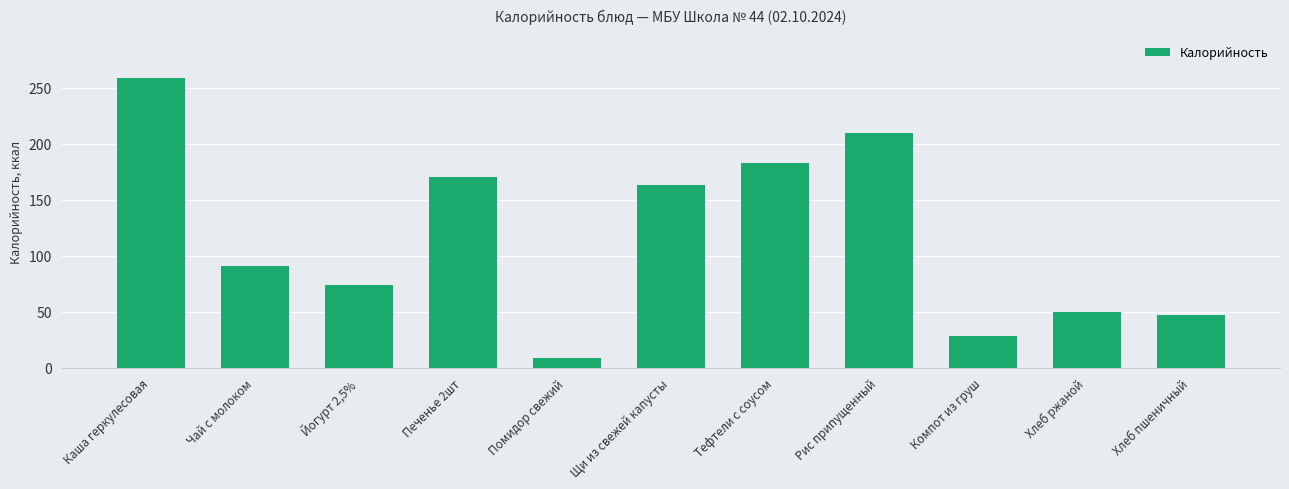

How many distinct data groups are displayed?

1